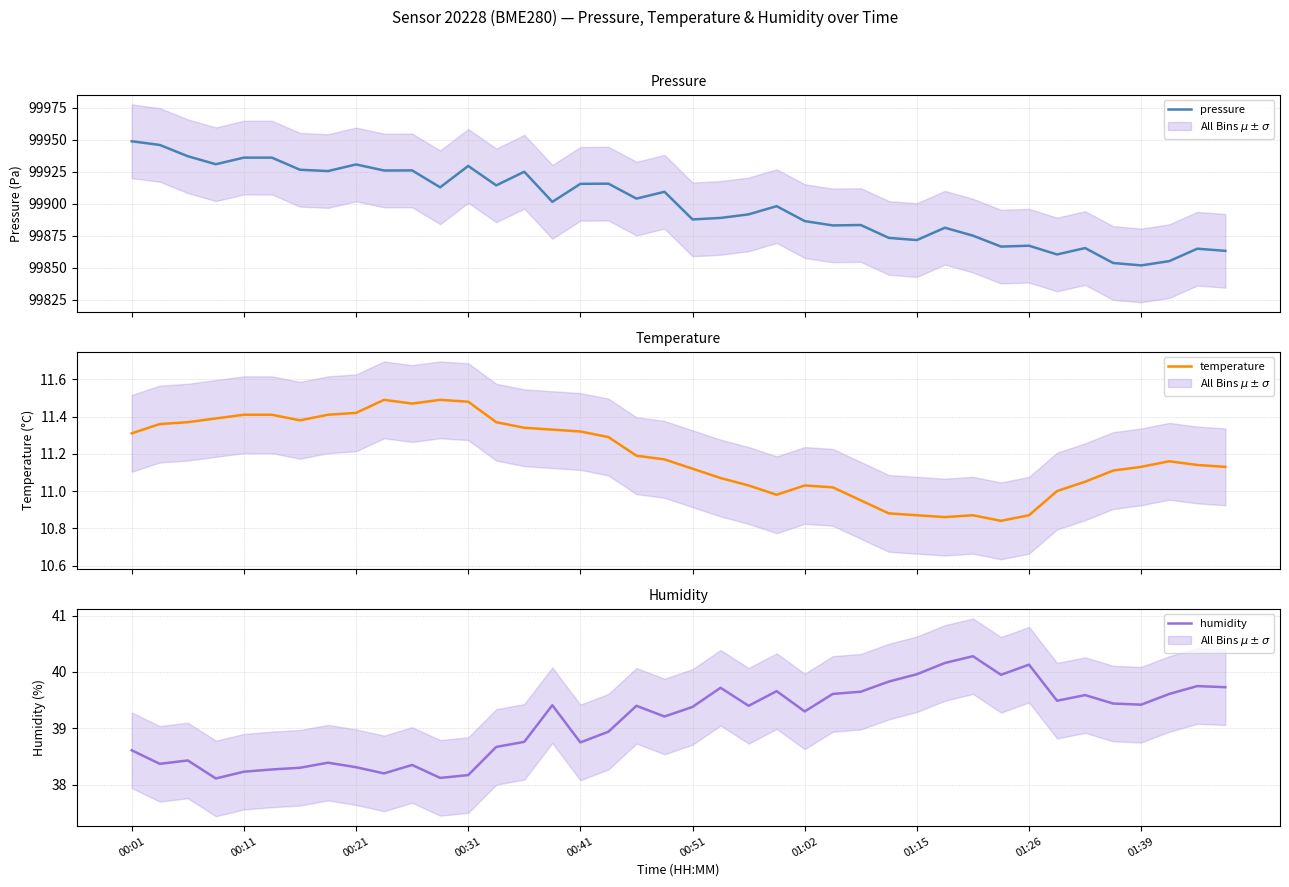

True or false: temperature and pressure cross at least once.

False